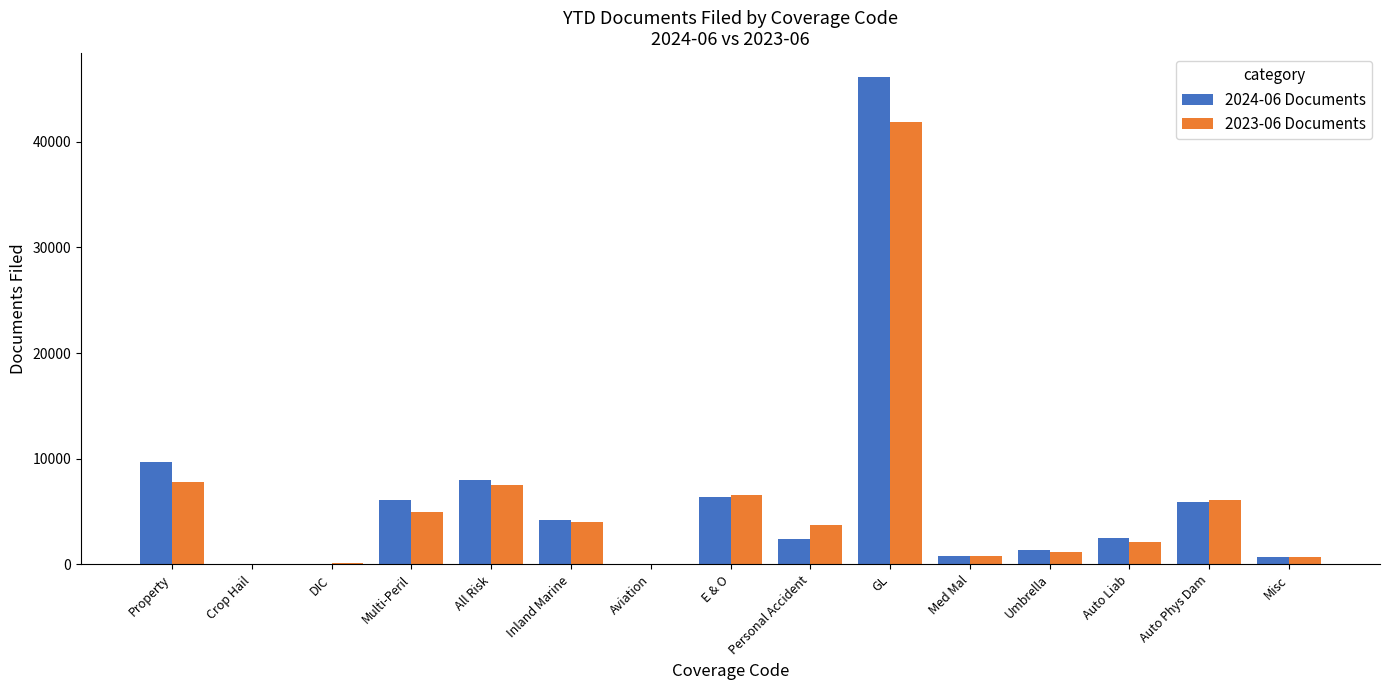

The value of 2023-06 Documents at GL is 41846. True or false?

True